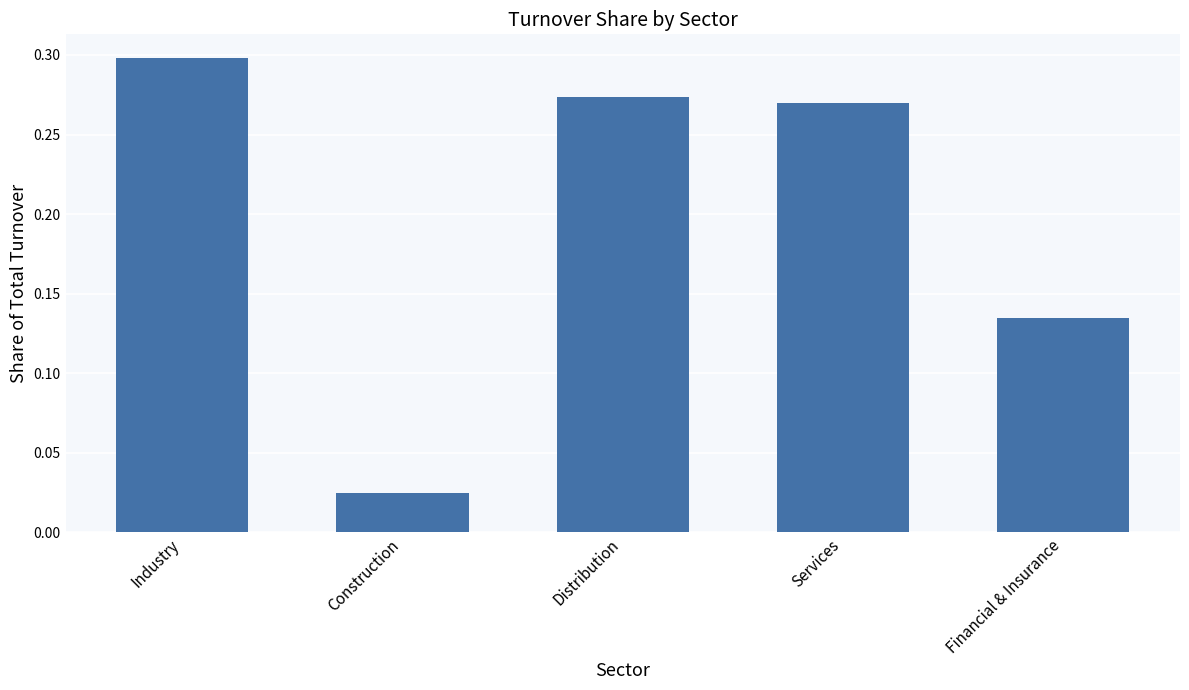

What is the label of the 2nd bar from the left?

Construction